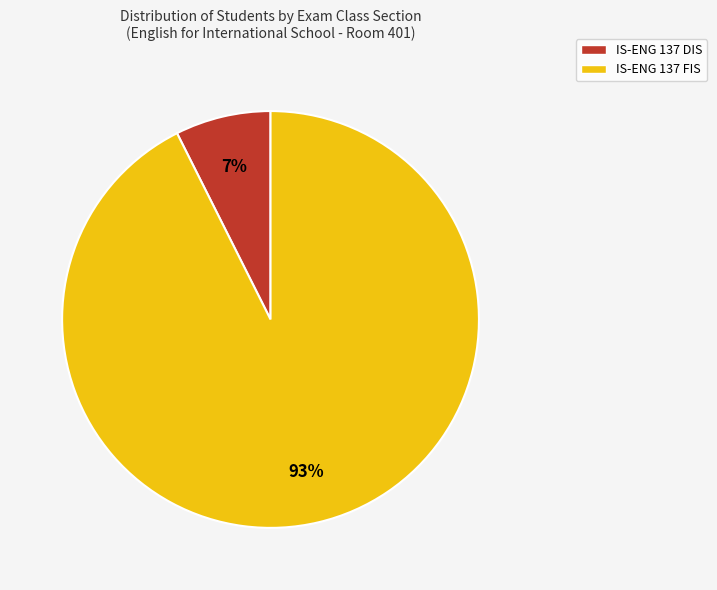

What is the smallest slice in the pie chart?

IS-ENG 137 DIS